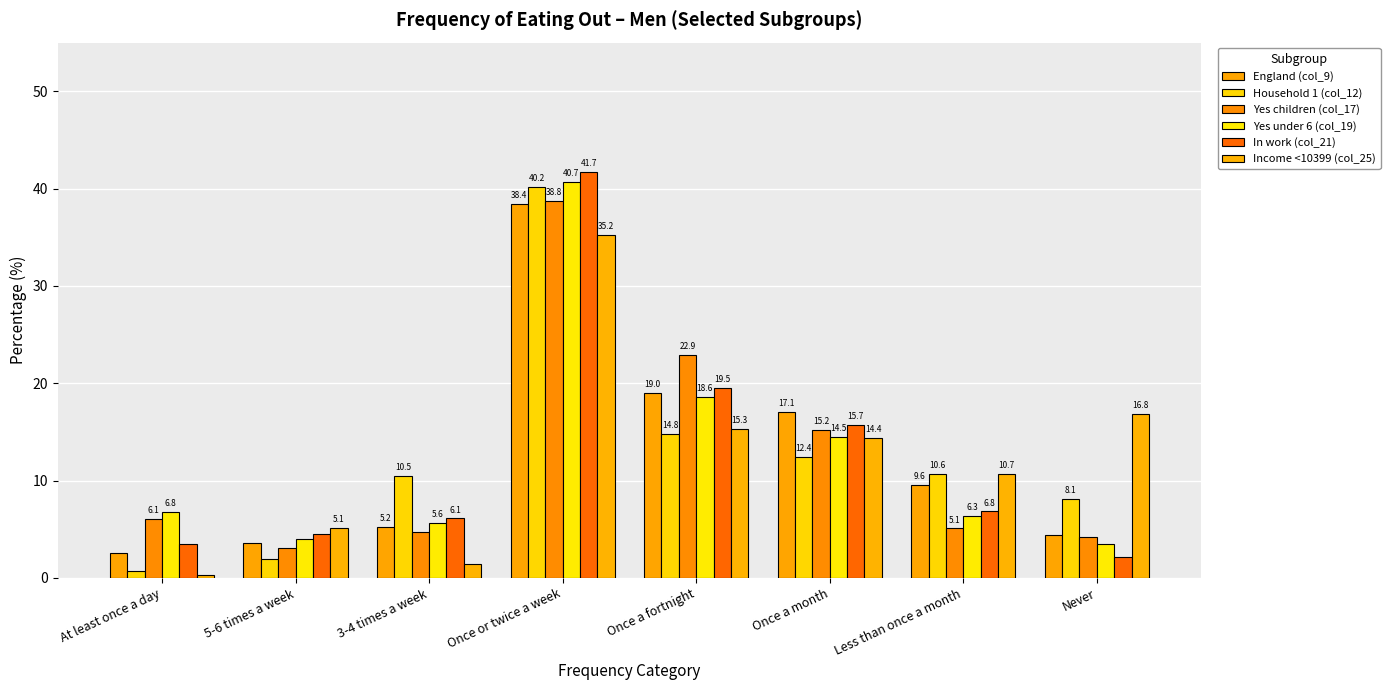

At which label is England (col_9) closest to 20?

Once a fortnight